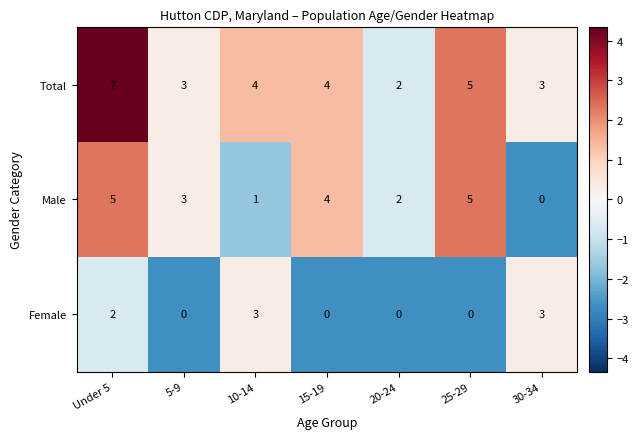

Which series changed the most between Under 5 and 10-14?

Male